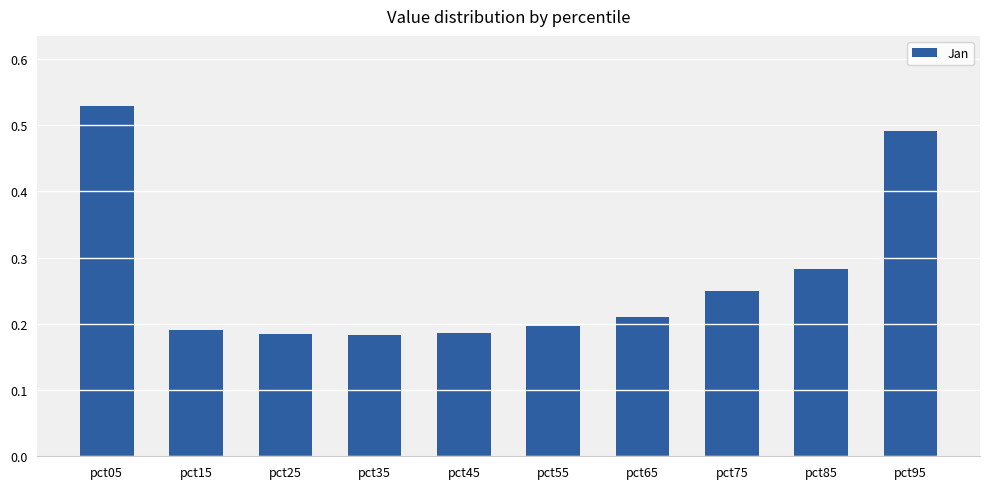

Are the bars horizontal?

No